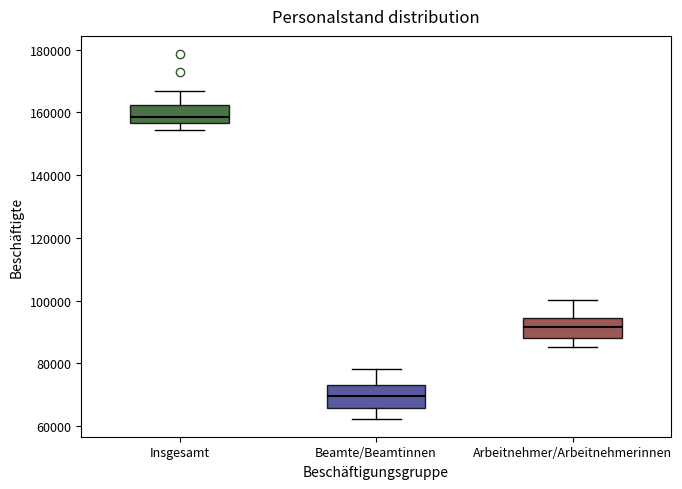

Where is the upper edge of the box for Beamte/Beamtinnen on the y-axis? The values are not printed on the chart, so give them approximately, as read against the axis.

74000